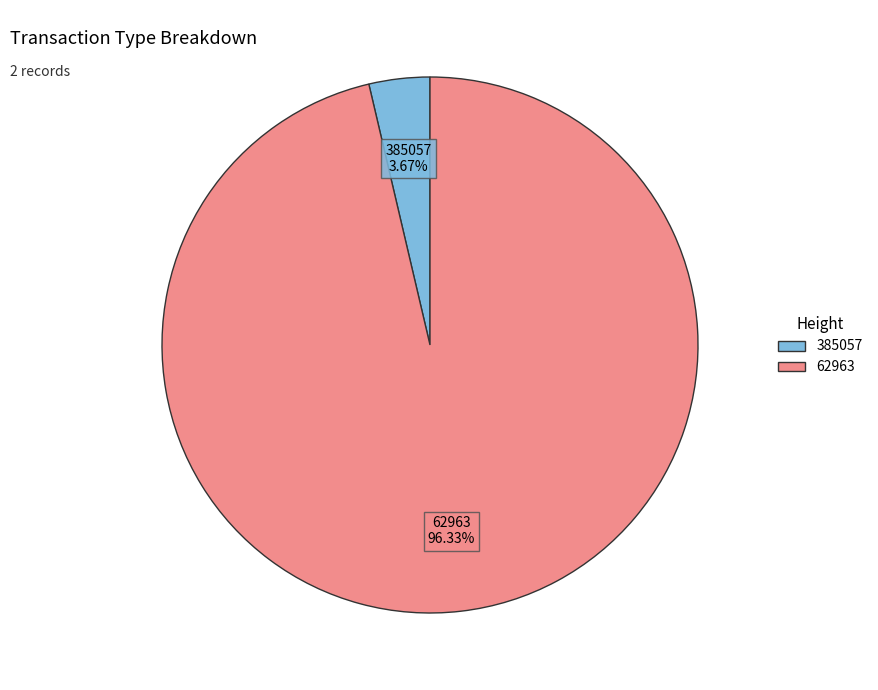

Which category has the biggest portion of the pie?

62963